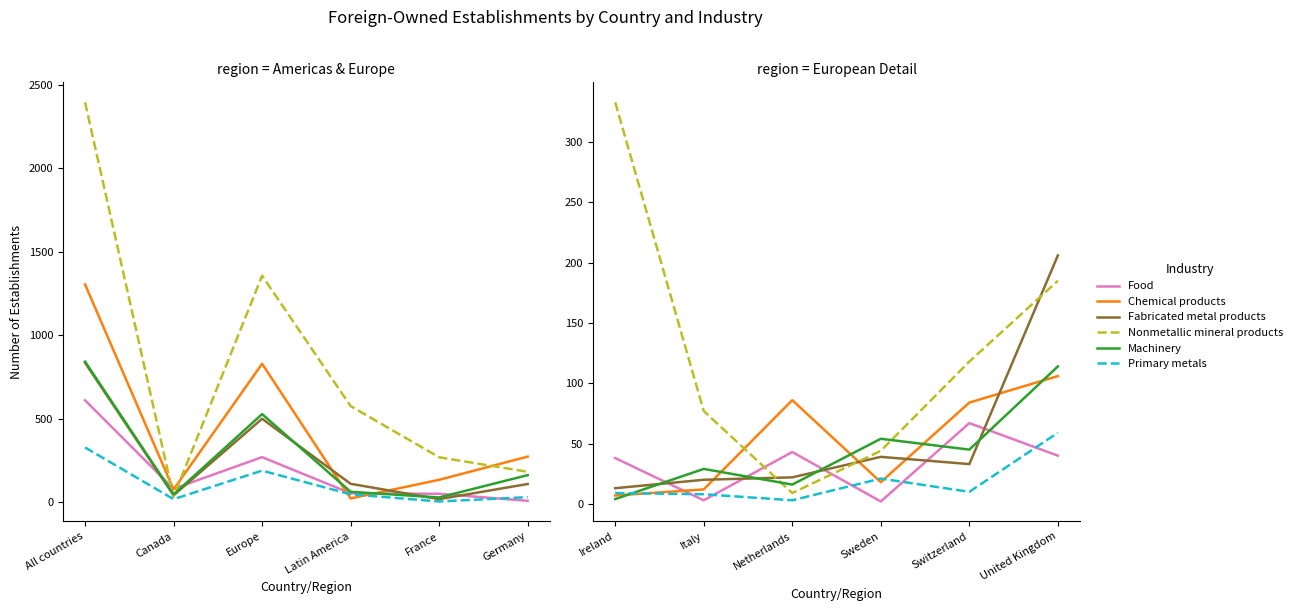

What is the spread (max minus min) of values at Italy?

74